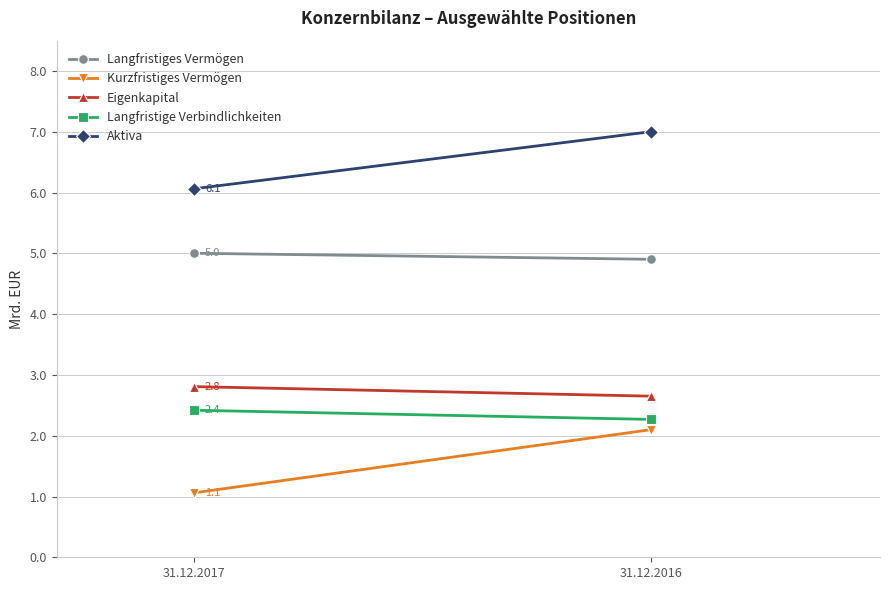

How many series are shown in this chart?

5